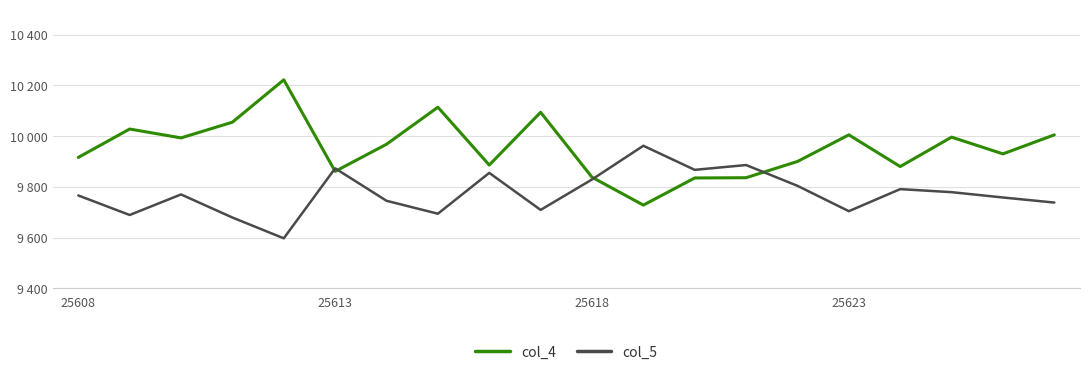

What is the minimum value shown in the chart?

9597